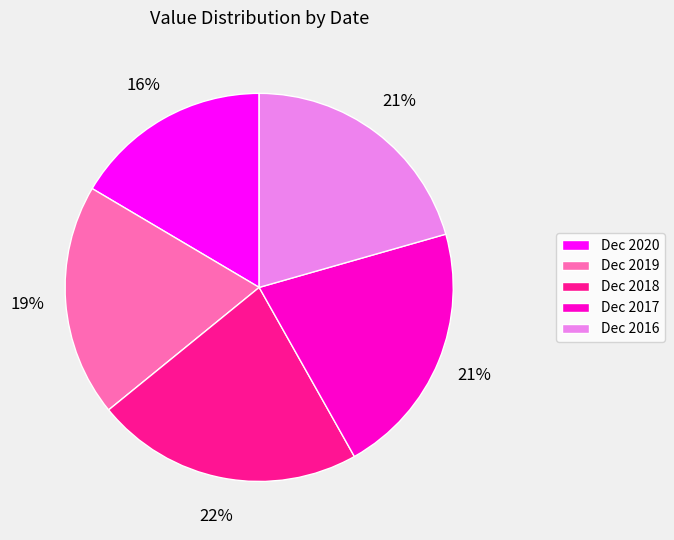

Is there any slice that represents more than half of the pie?

No